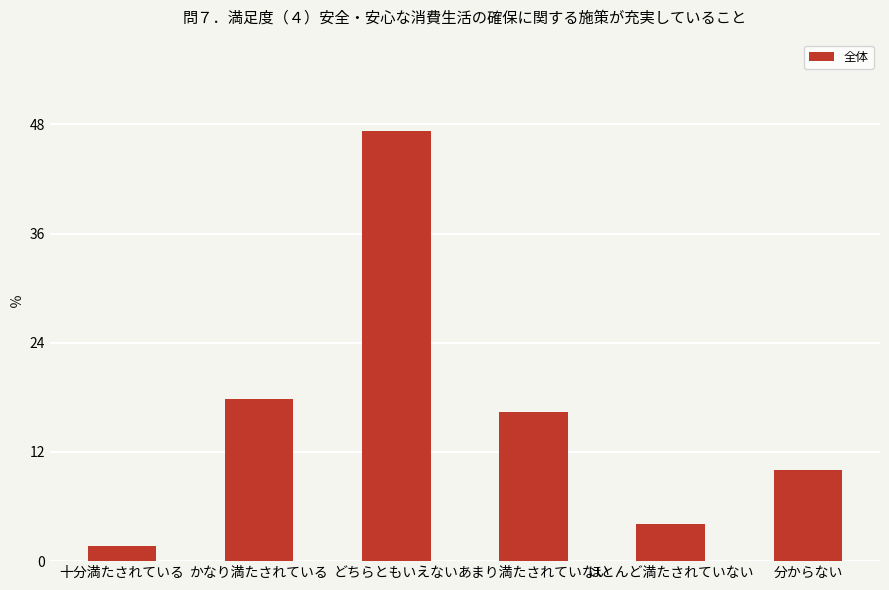

What is the change in value from かなり満たされている to ほとんど満たされていない?

-13.7